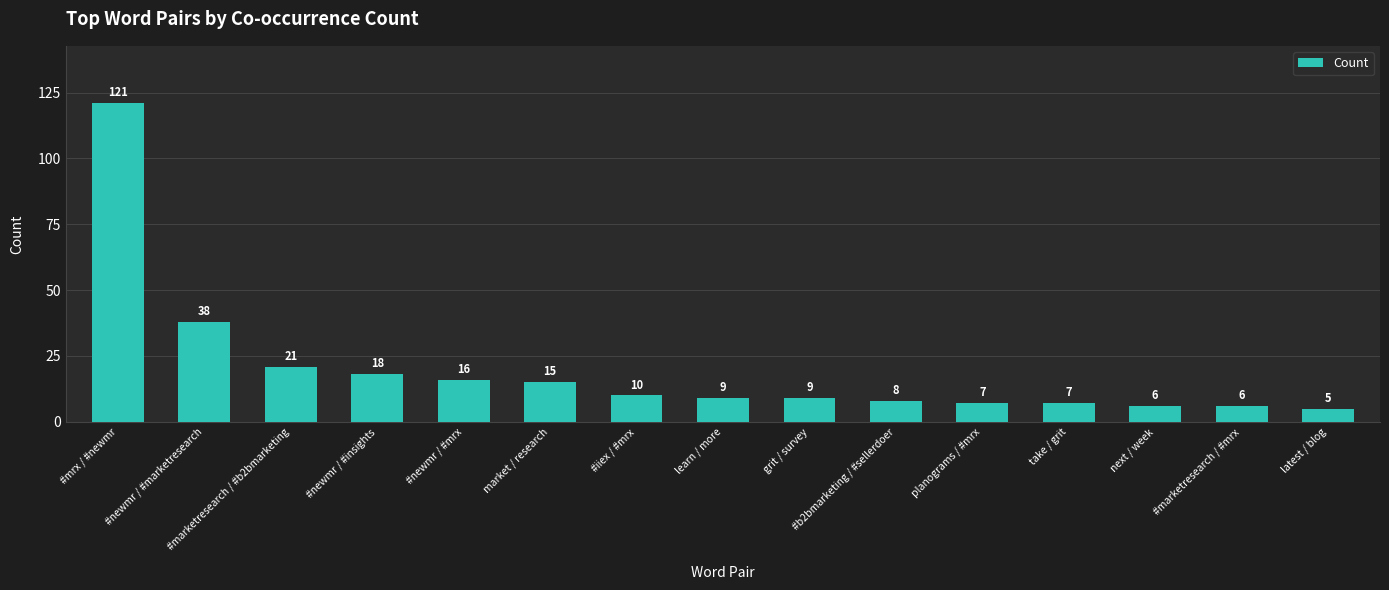

Where does the data first go above 9?

#mrx / #newmr